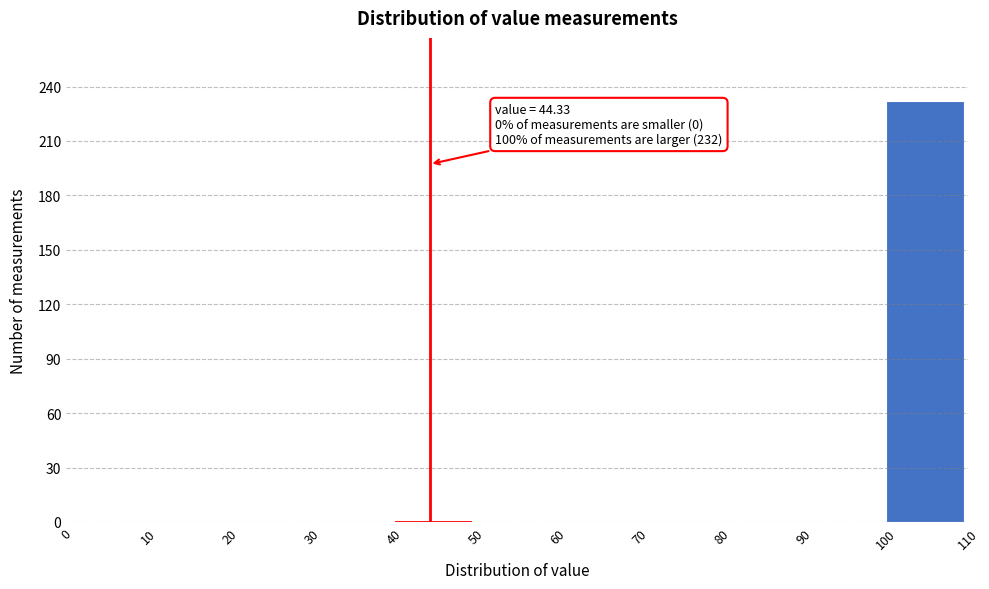

Over which range of the x-axis is the bar tallest?

100 to 110